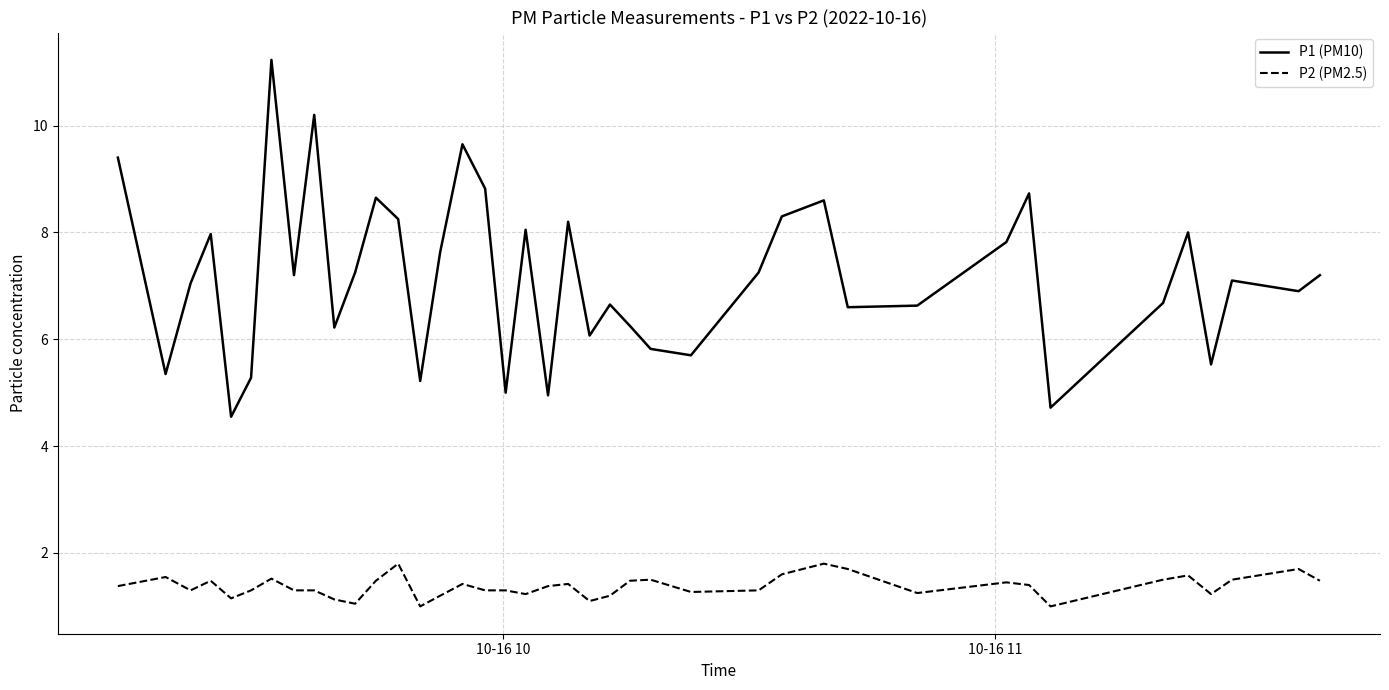

Does the chart display data point markers on the line(s)?

No